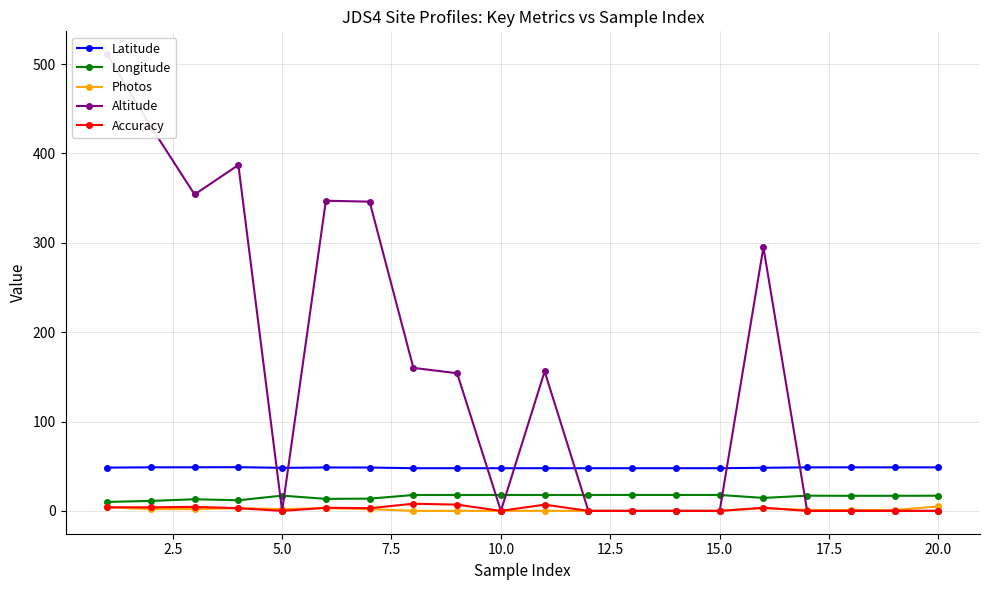

What is the sum of the Longitude values at 5.0 and 20.0?

34.1